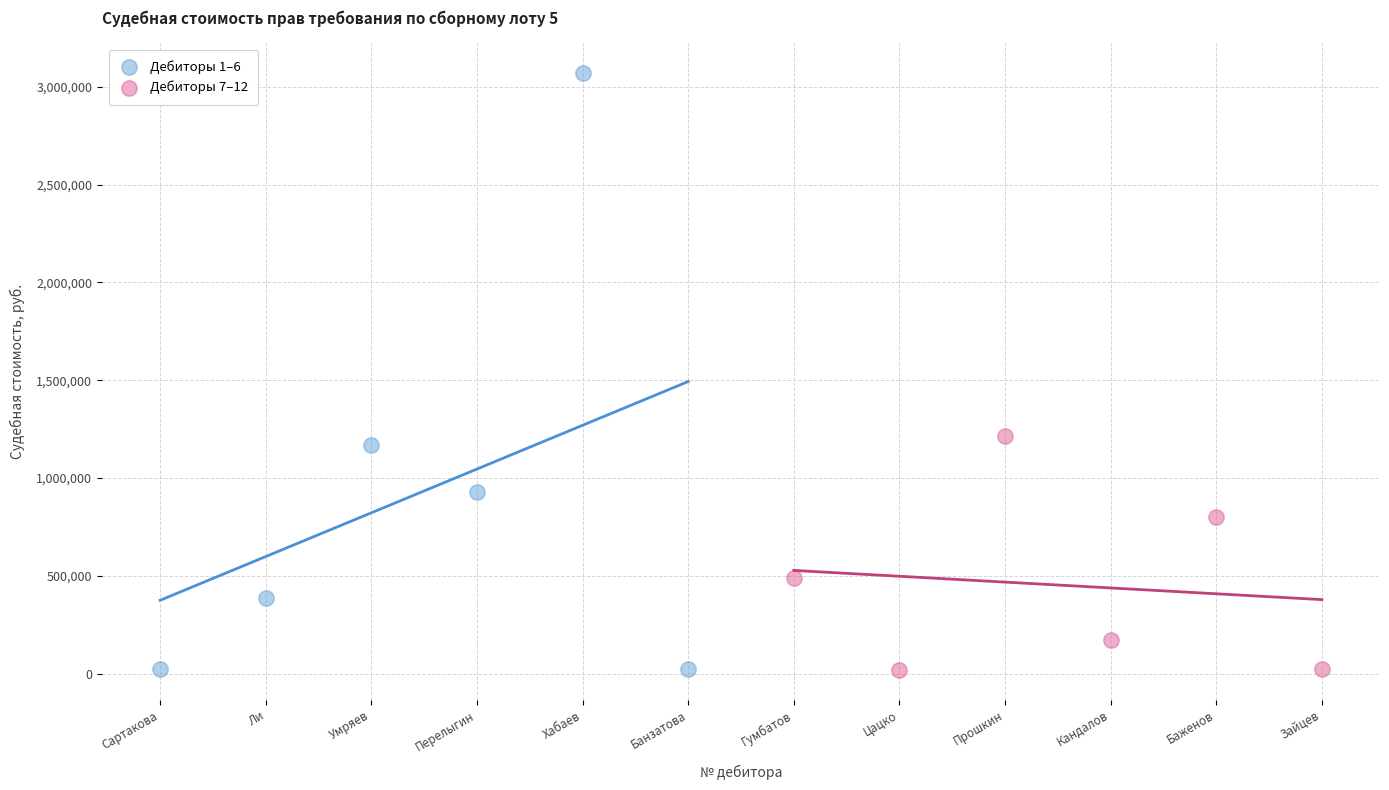

Which series has the widest spread of Y values?

Дебиторы 1–6